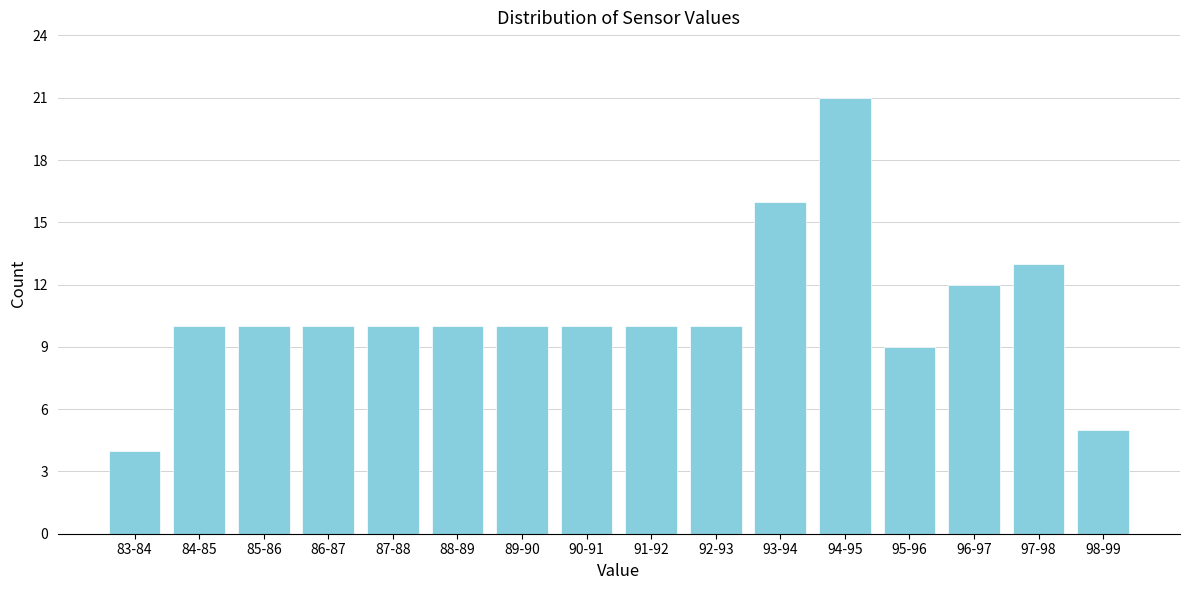

Reading left to right, extract all data points from this chart.

83-84=4	84-85=10	85-86=10	86-87=10	87-88=10	88-89=10	89-90=10	90-91=10	91-92=10	92-93=10	93-94=16	94-95=21	95-96=9	96-97=12	97-98=13	98-99=5